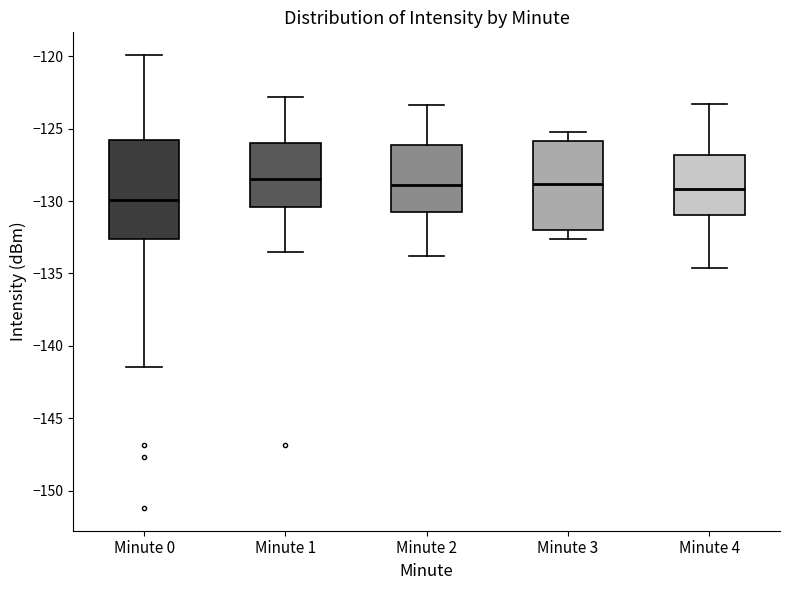

Reading left to right, read every box against the y-axis: the position of its median line, the range the box covers, and the ends of its whiskers. The values are not printed on the chart, so give them approximately, as read against the axis.

Minute 0: median -130.0, box -132.5 to -126.0, whiskers -141.5 to -120.0
Minute 1: median -128.5, box -130.5 to -126.0, whiskers -133.5 to -123.0
Minute 2: median -129.0, box -131.0 to -126.0, whiskers -134.0 to -123.5
Minute 3: median -129.0, box -132.0 to -126.0, whiskers -132.5 to -125.0
Minute 4: median -129.0, box -131.0 to -127.0, whiskers -134.5 to -123.5